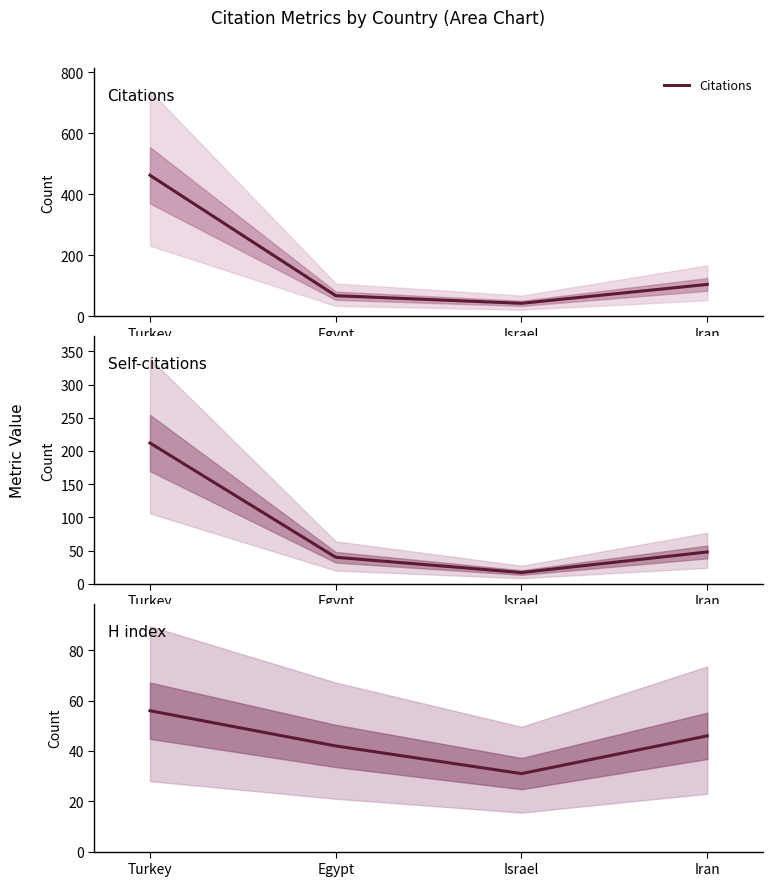

Rank the series at Turkey from lowest to highest value.

H index, Self-citations, Citations